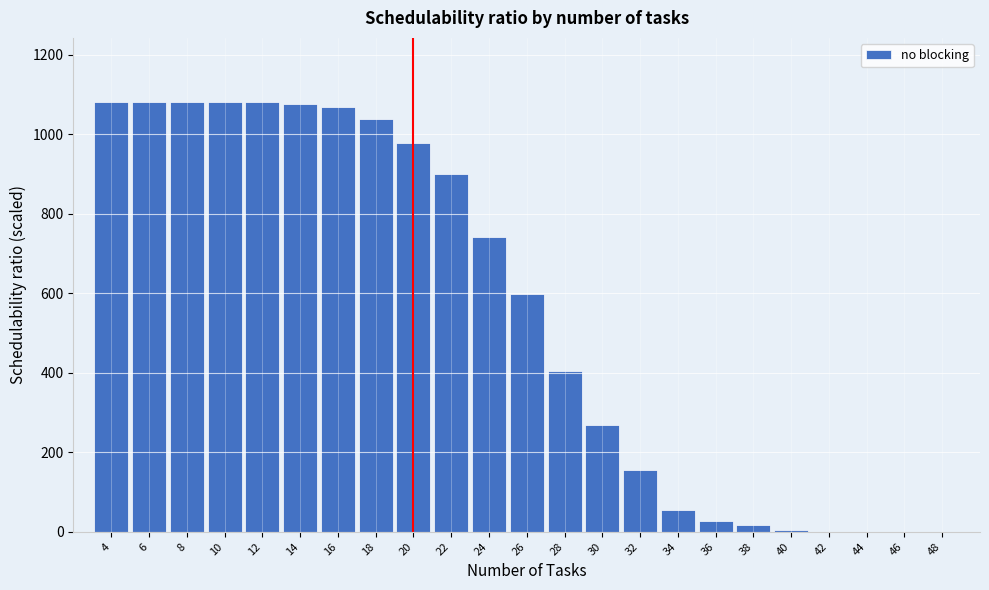

What is the sum of the values at 36 and 8?

1108.0